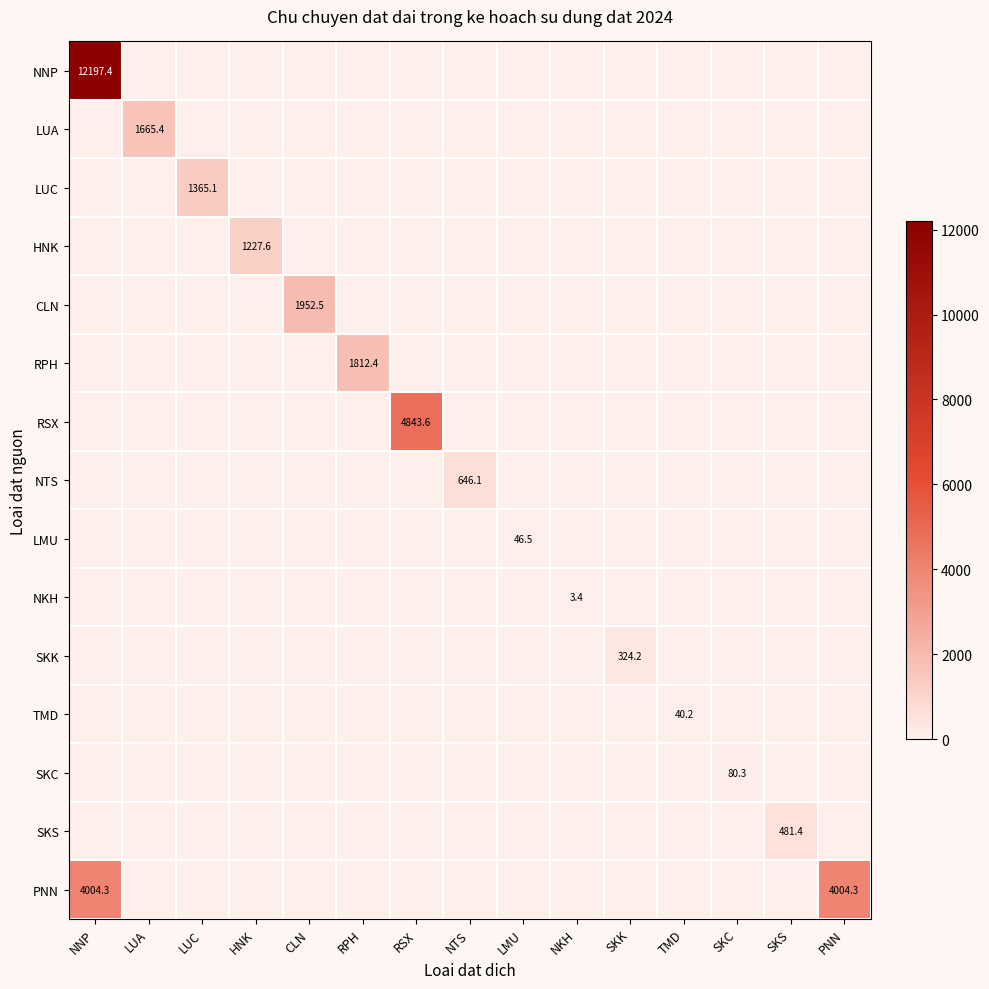

What is the total value across all series at NNP?

16201.7